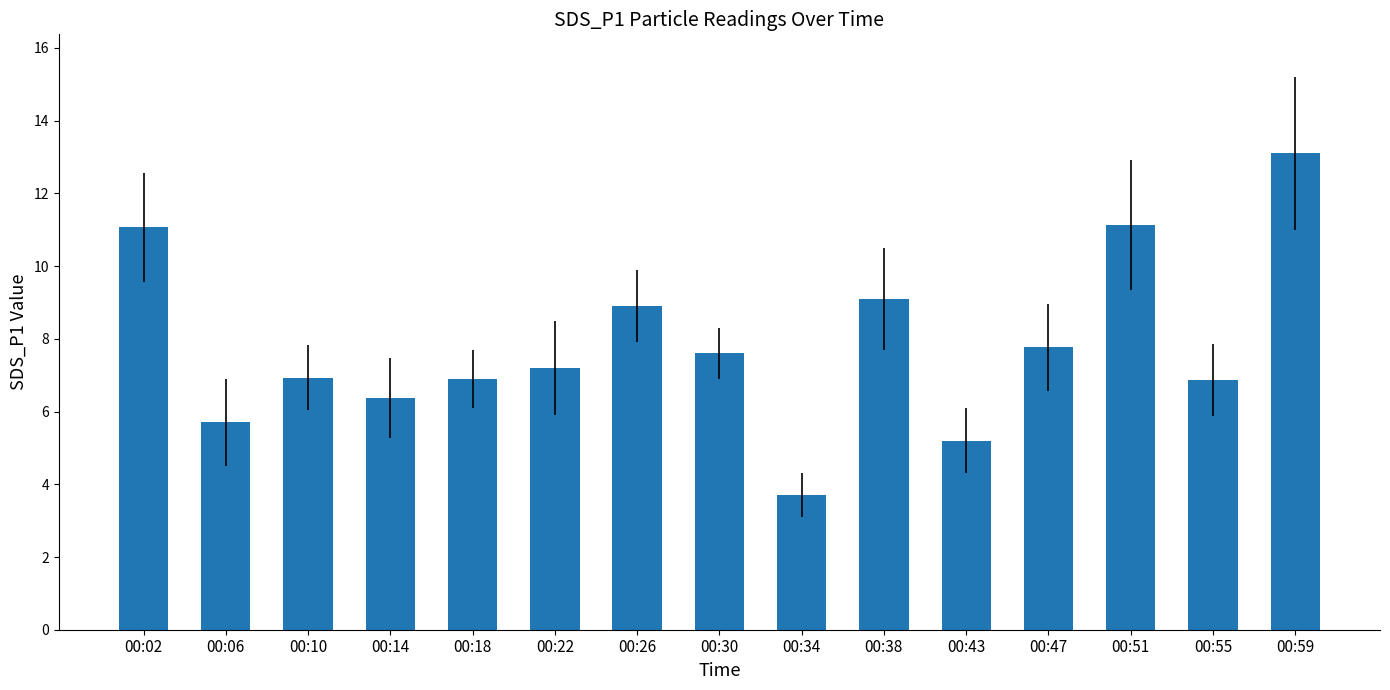

Which category has the lowest value across all series?

00:34